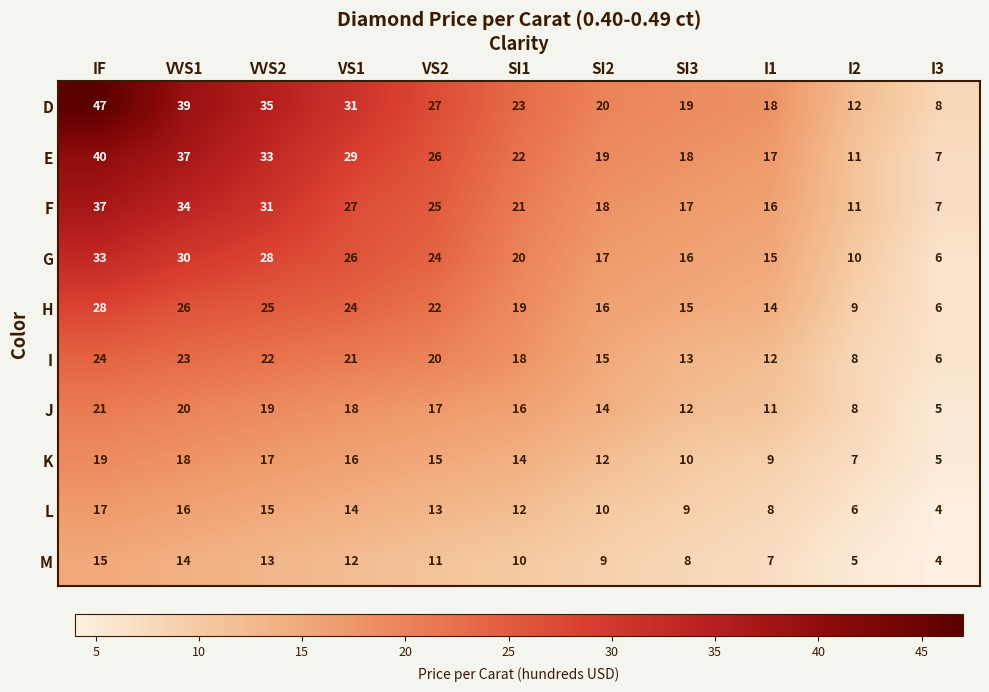

Which series changed the most between VVS1 and SI3?

D